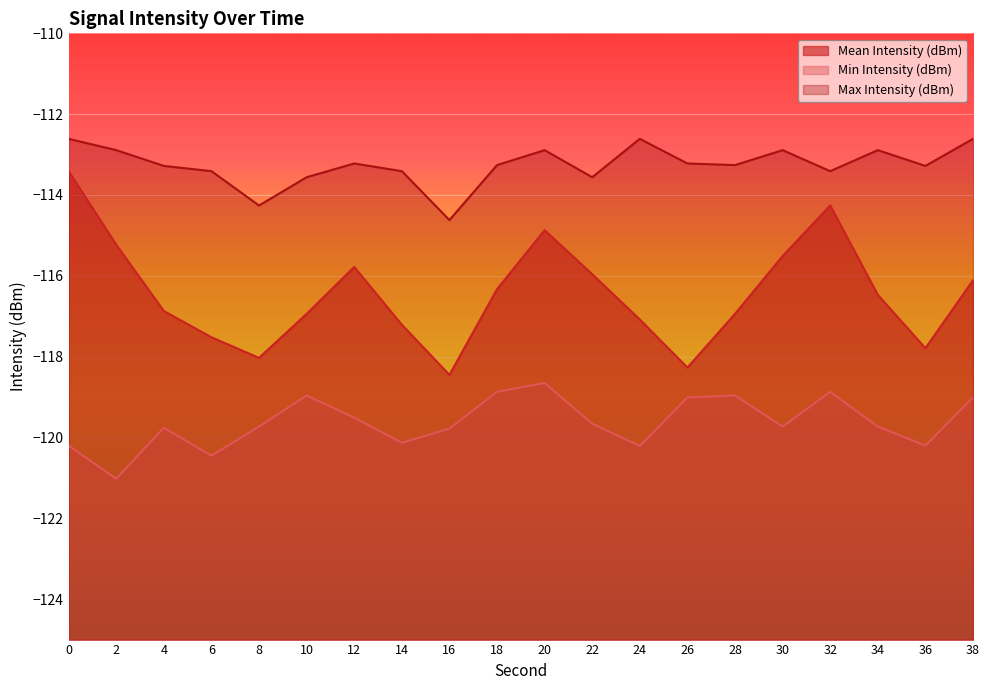

What is the difference between the Max Intensity (dBm) values at 14 and 22?

0.2